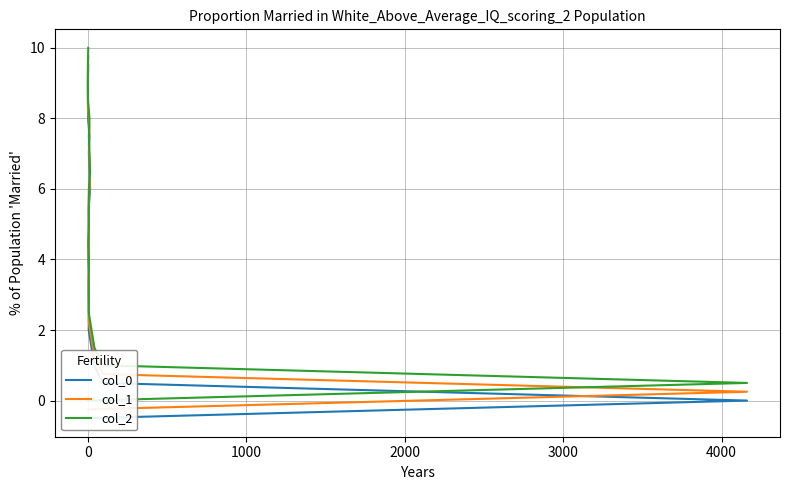

What is the sum of all col_1 values?

99.8